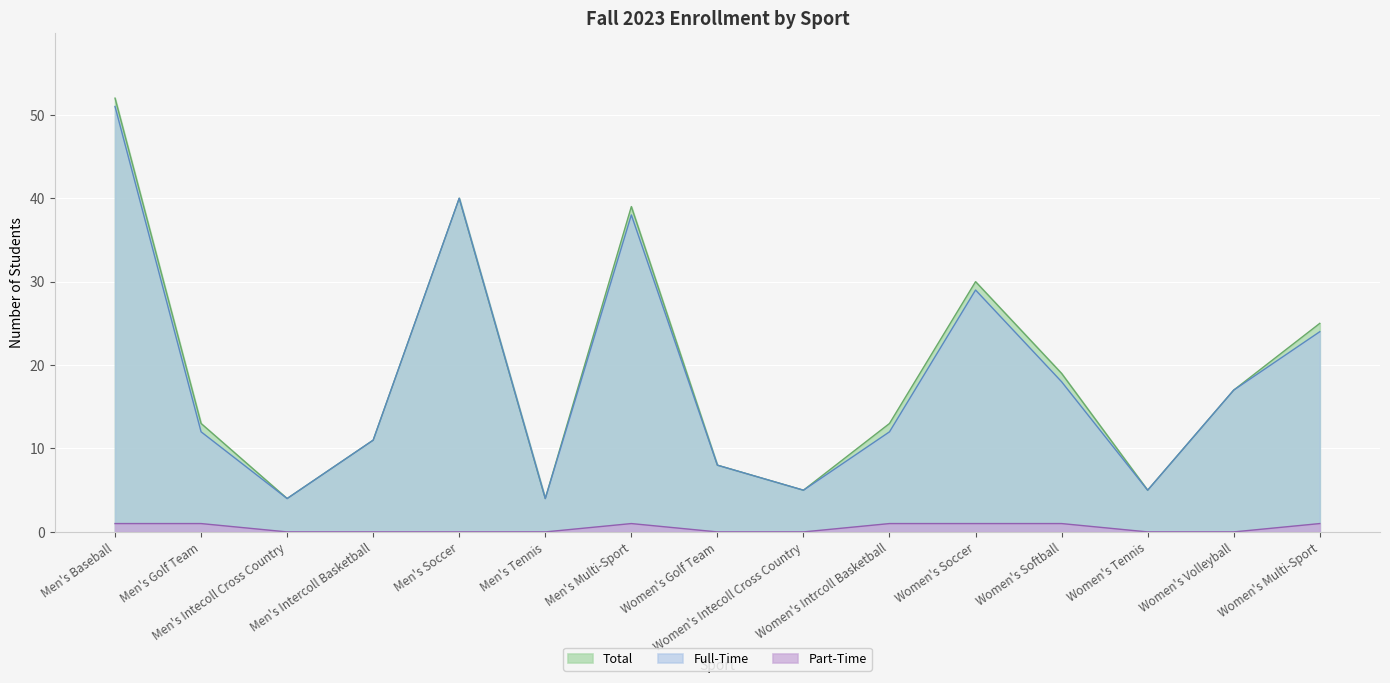

How many lines are shown in the chart?

3